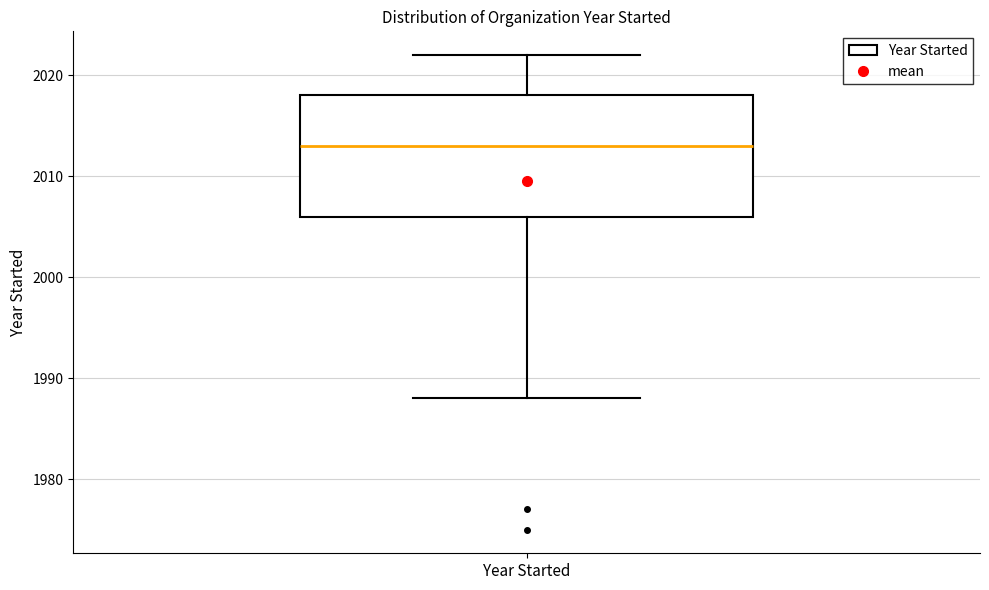

Transcribe this box plot: give where the median line is, the range the box spans, and where the two whiskers end, as read against the y-axis. The values are not printed on the chart, so give them approximately, as read against the axis.

median 2013, box 2006 to 2018, whiskers 1988 to 2022